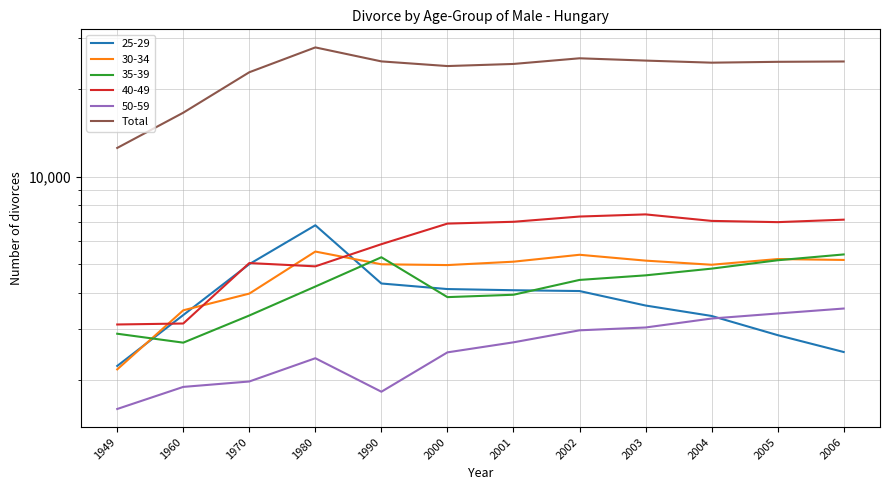

At which category does the data reach its first local peak?

1980